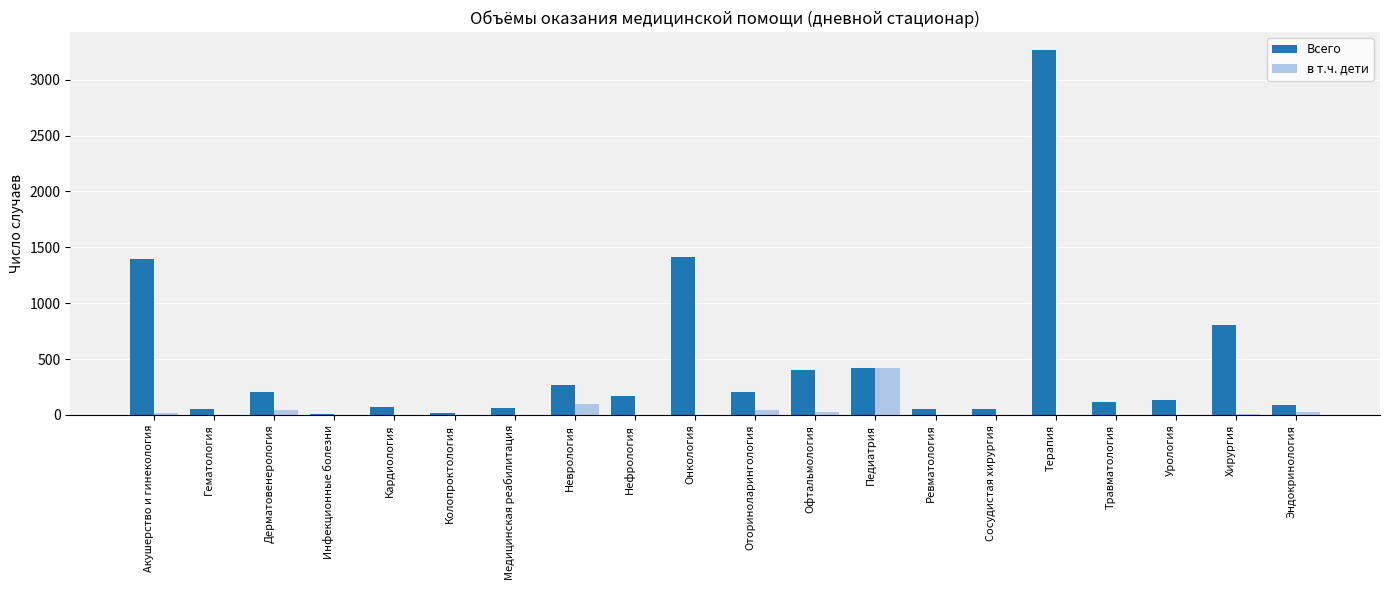

How many categories are shown in the chart?

20